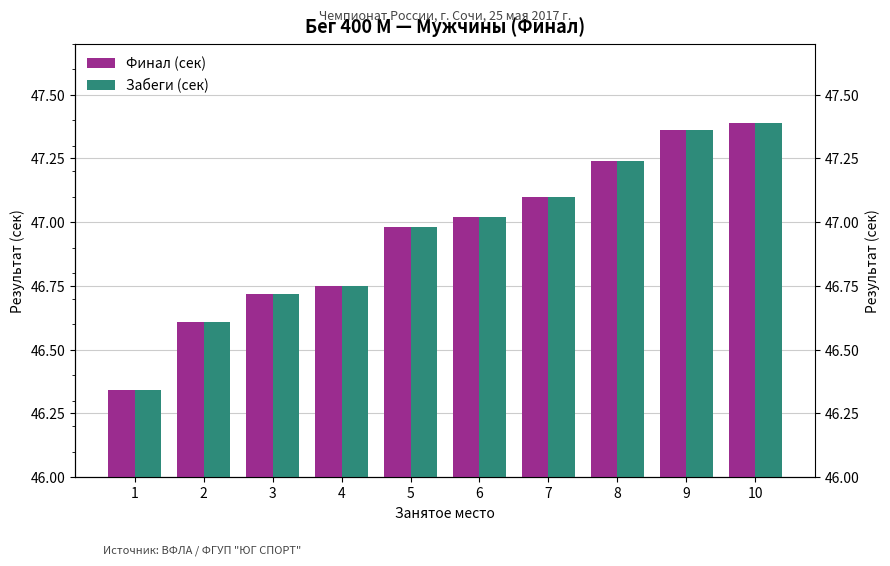

At which label does Финал (сек) reach its peak?

10